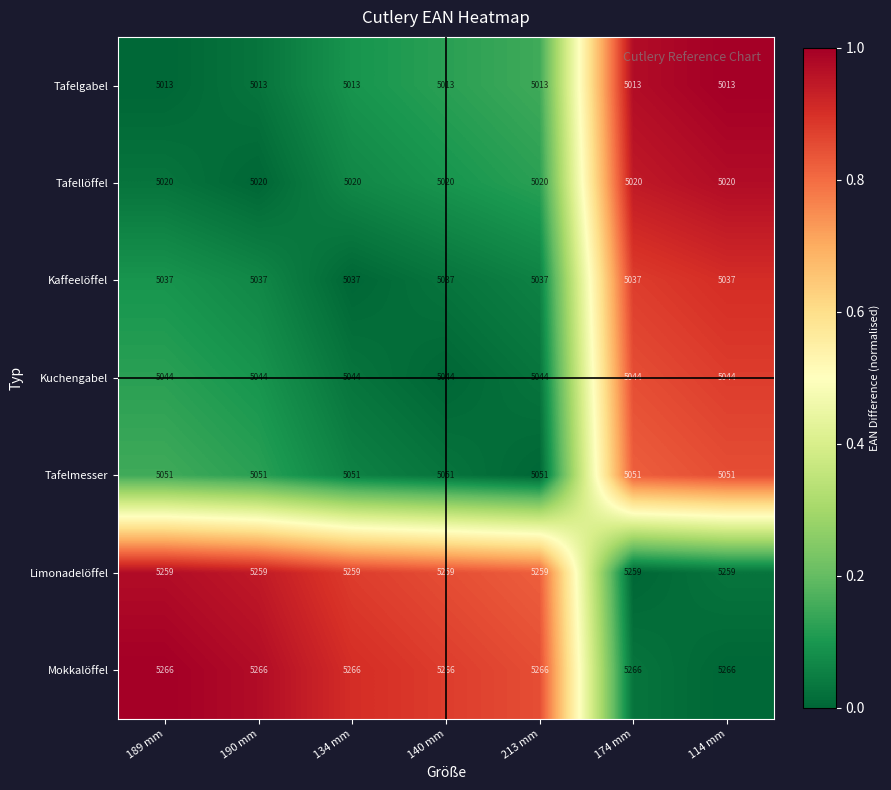

What is the total value across all series at 134 mm?

35690